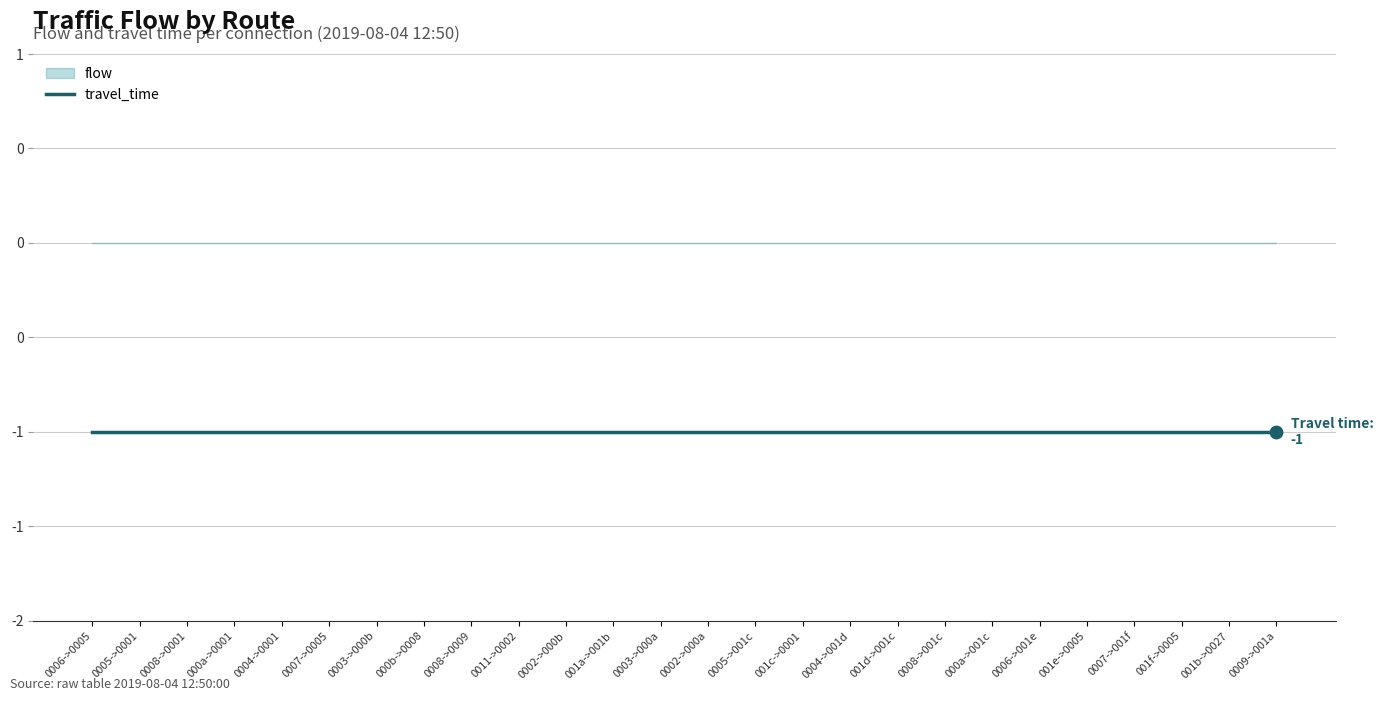

What are all the series names shown in the legend?

travel_time, flow